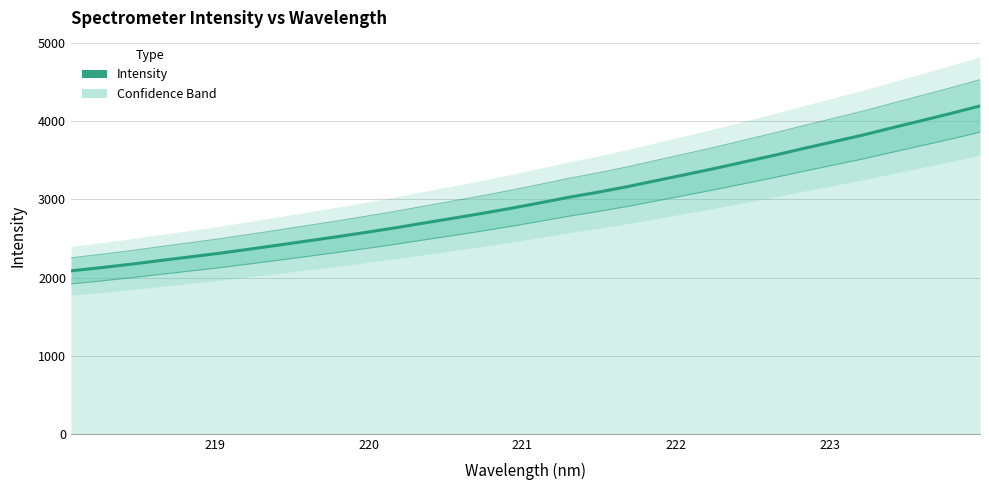

What is the difference between the second highest and second lowest values?

1974.9